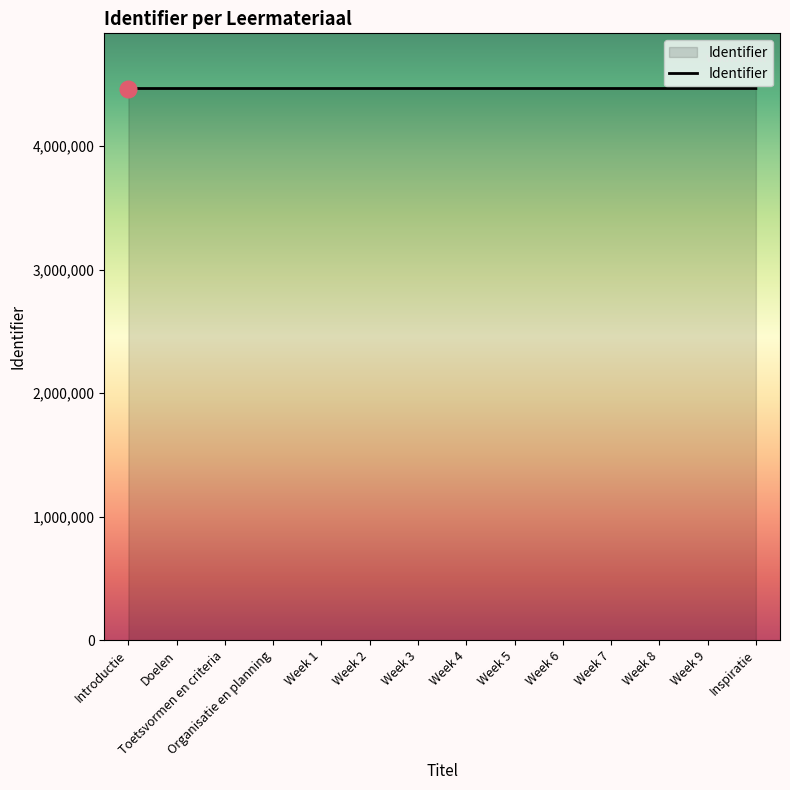

What value does the data have at Doelen?

4467527